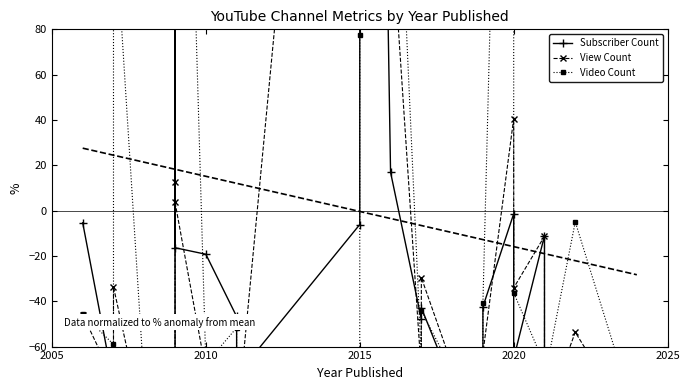

At which category does the chart reach its peak across all series?

2015